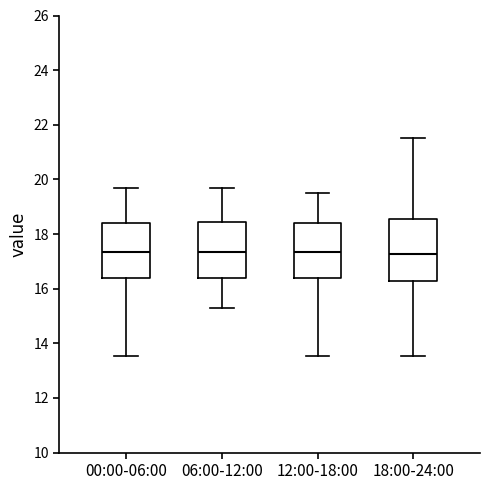

Where does the median line of the box for 12:00-18:00 sit on the y-axis? The values are not printed on the chart, so give them approximately, as read against the axis.

17.4